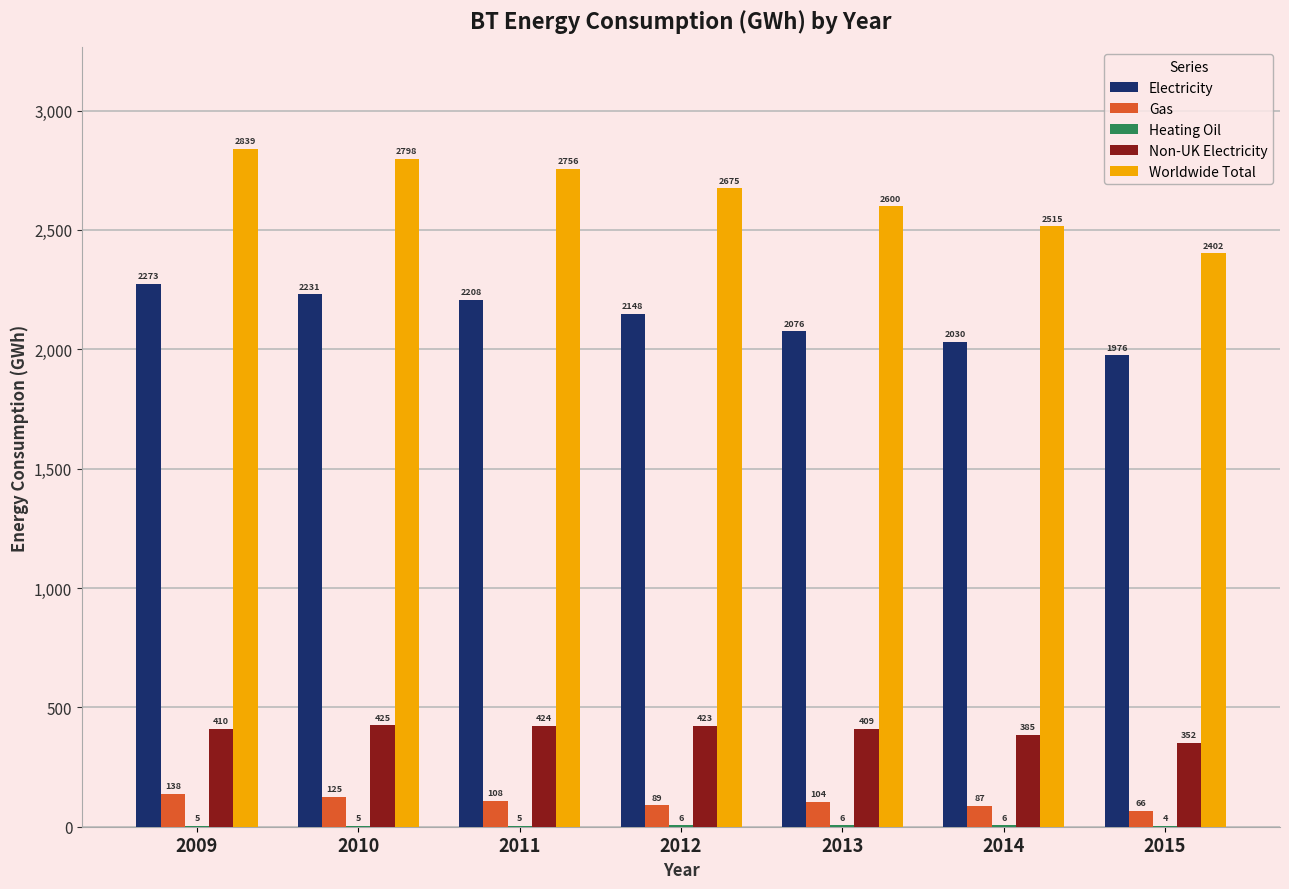

At which category is the sum across all series the highest?

2009